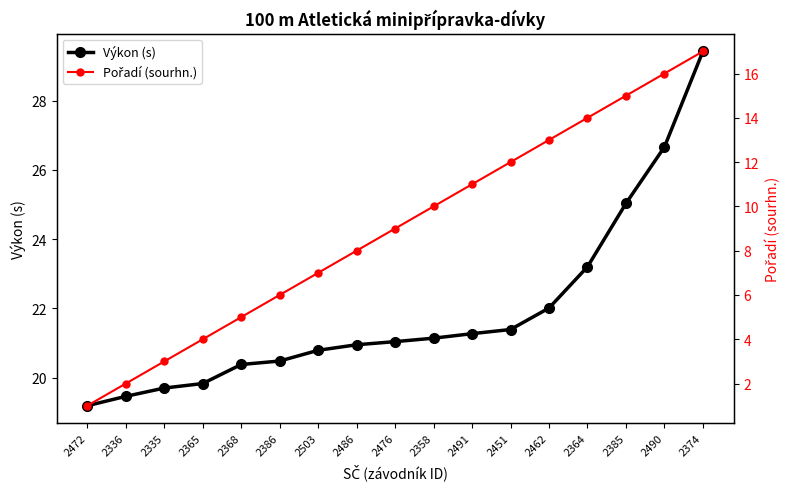

Rank the categories by Pořadí (sourhn.) value from lowest to highest.

2472, 2336, 2335, 2365, 2368, 2386, 2503, 2486, 2476, 2358, 2491, 2451, 2462, 2364, 2385, 2490, 2374